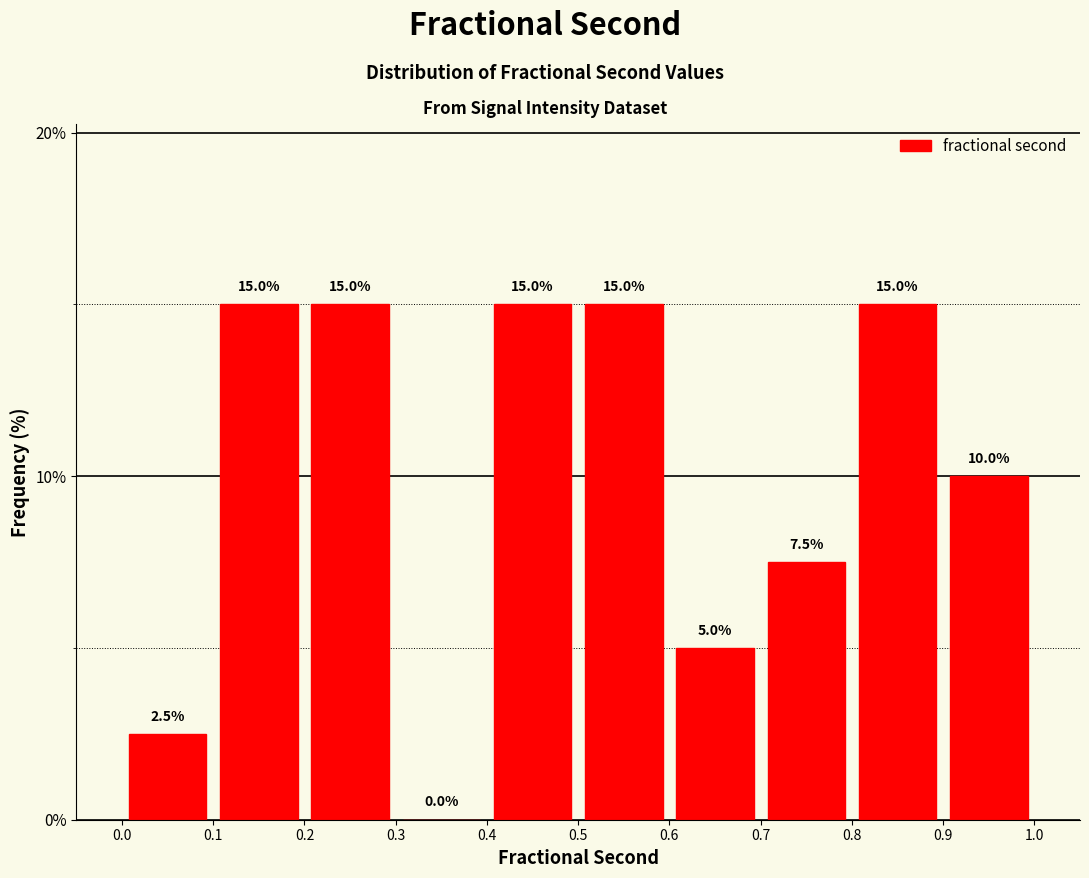

Reading left to right, transcribe this chart: for each bar, give the range it covers on the x-axis and its height.

0.0 to 0.1: 2.5
0.1 to 0.2: 15.0
0.2 to 0.3: 15.0
0.3 to 0.4: 0.0
0.4 to 0.5: 15.0
0.5 to 0.6: 15.0
0.6 to 0.7: 5.0
0.7 to 0.8: 7.5
0.8 to 0.9: 15.0
0.9 to 1.0: 10.0